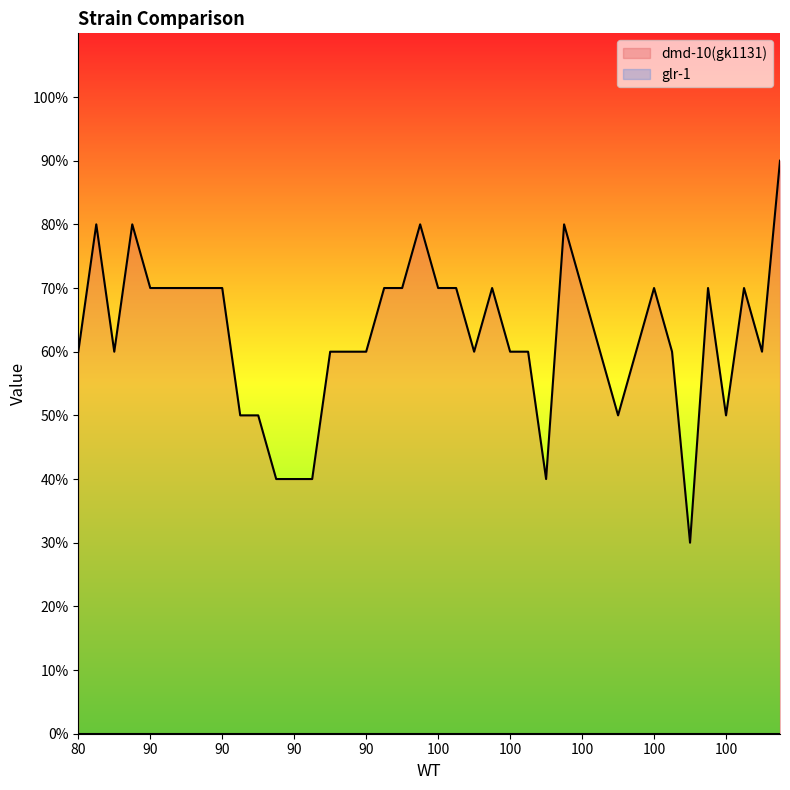

Read the value at 100.

70